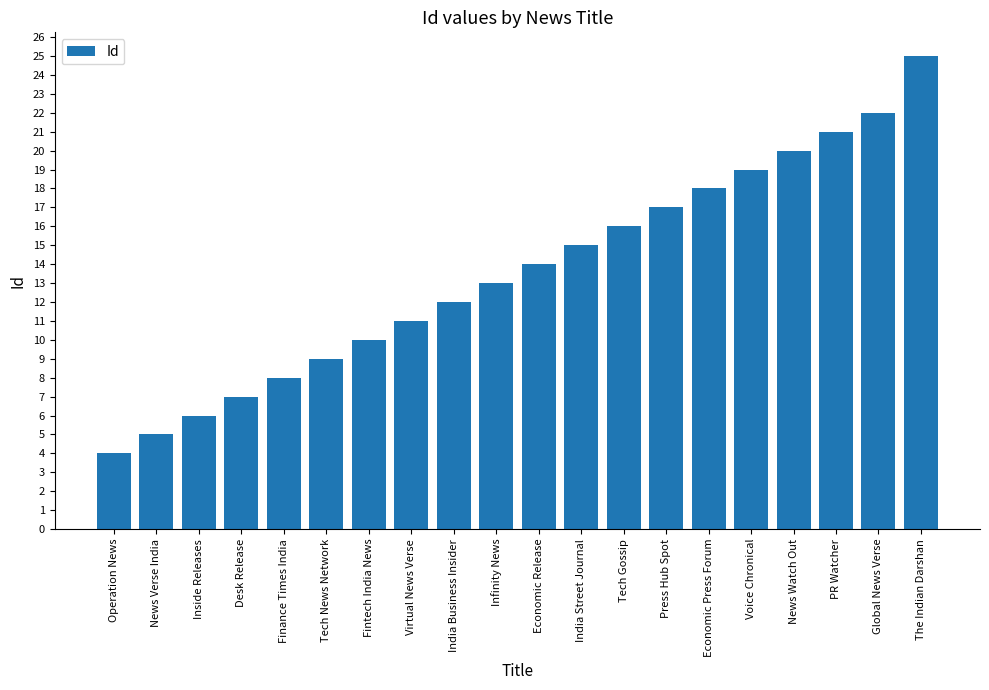

What position from the left is The Indian Darshan?

20